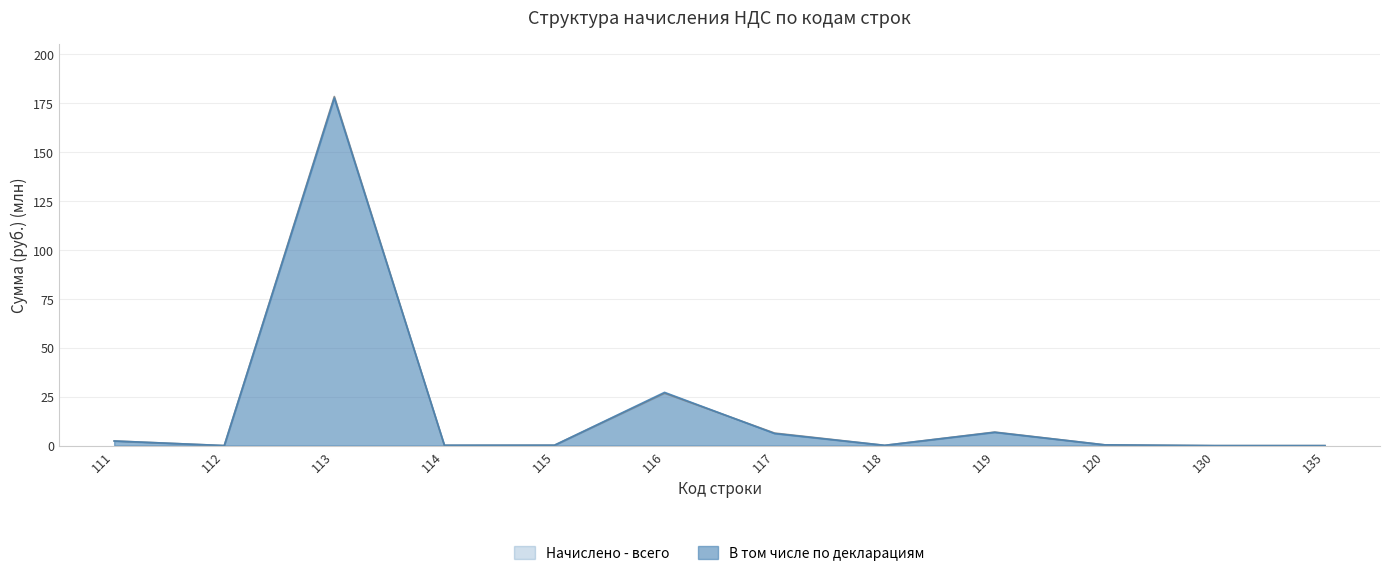

Rank the categories by В том числе по декларациям value from lowest to highest.

130, 135, 112, 118, 114, 115, 120, 111, 117, 119, 116, 113